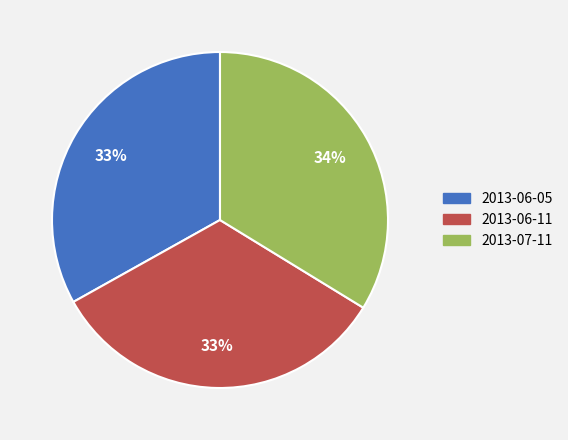

To the nearest percent, what is the combined percentage of 2013-07-11 and 2013-06-11?

67%